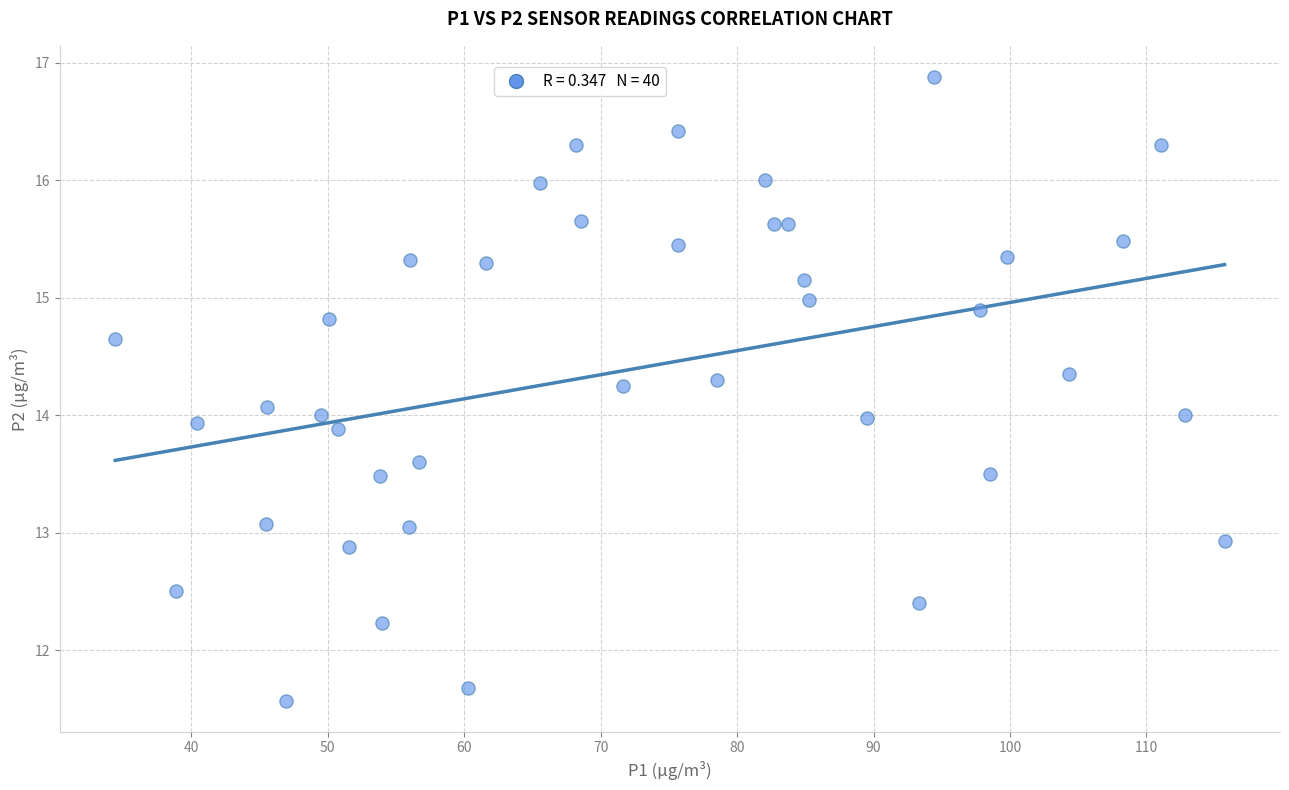

What is the range of Y values (max minus min)?

5.3